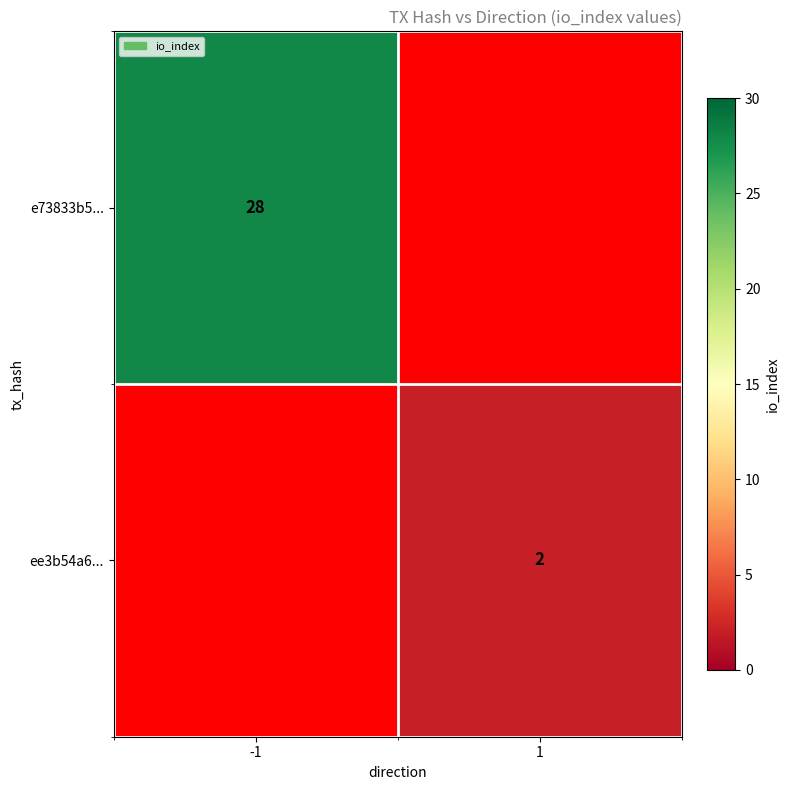

Is it true that e73833b5... equals 46 at -1?

False